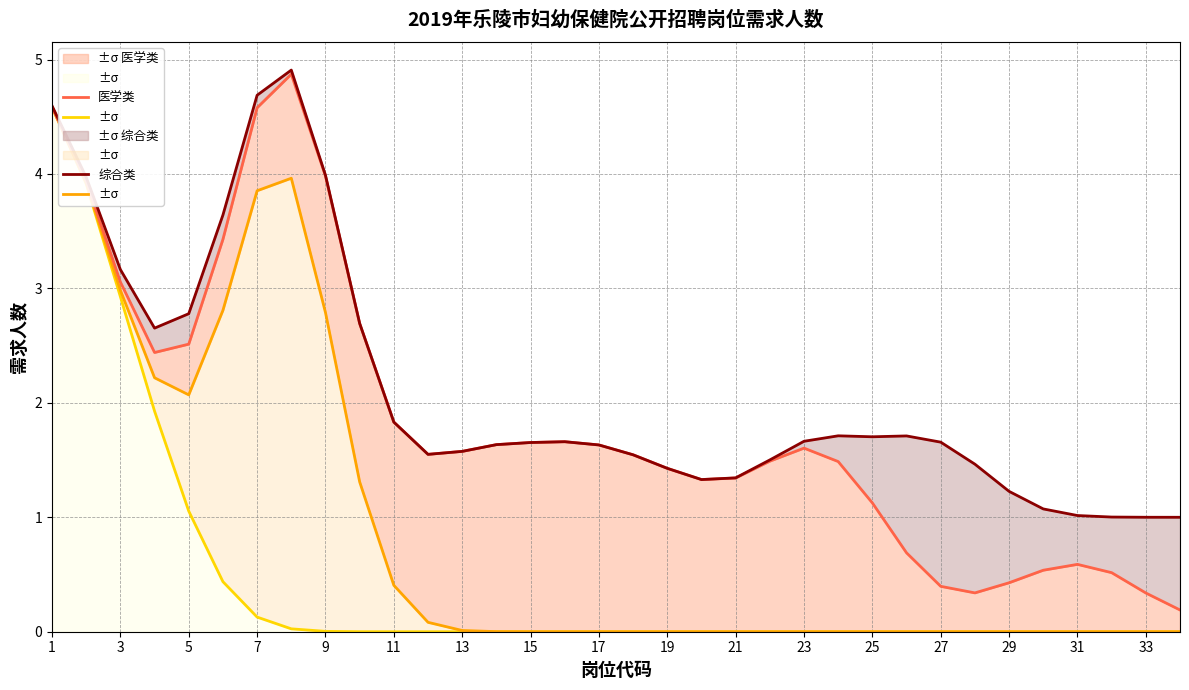

True or false: 综合类 and 免笔试 cross at least once.

False